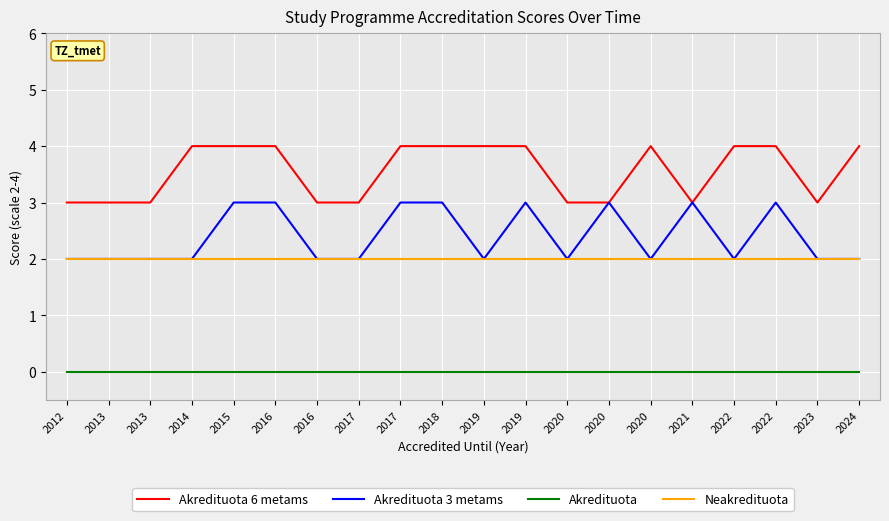

True or false: Akredituota and Akredituota 6 metams intersect in this chart.

False